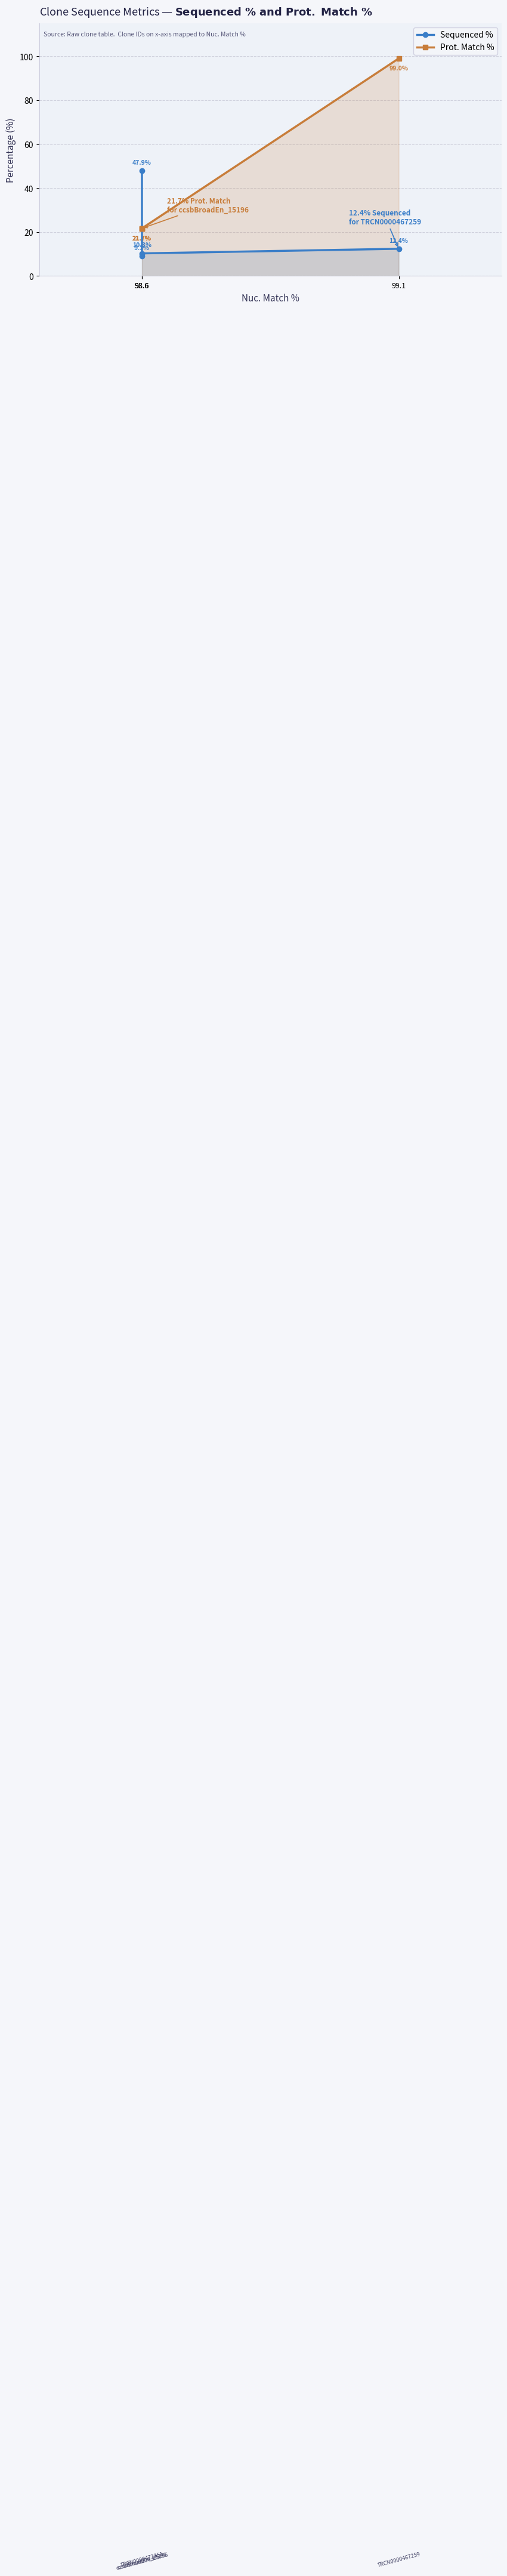

Reading left to right, extract all data points from this chart.

Sequenced %: 98.6=47.9	98.6=9.1	98.6=10.3	99.1=12.4
Prot. Match %: 98.6=21.7	98.6=21.7	98.6=21.7	99.1=99.0